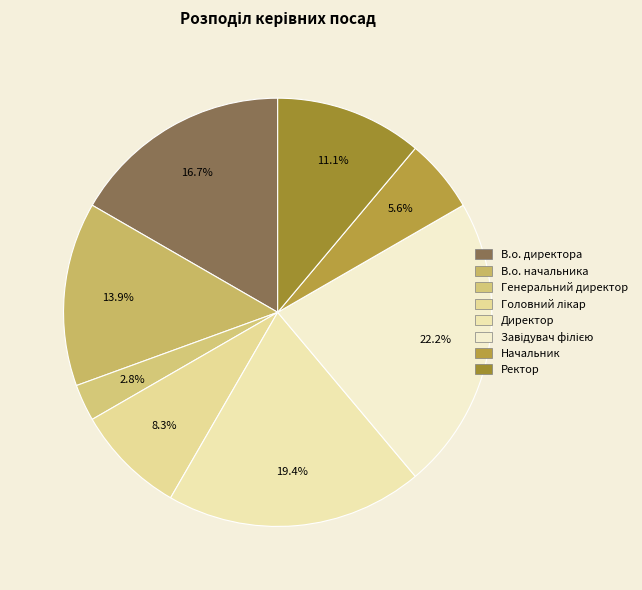

What percentage do Генеральний директор and Завідувач філією together represent?

25.0%